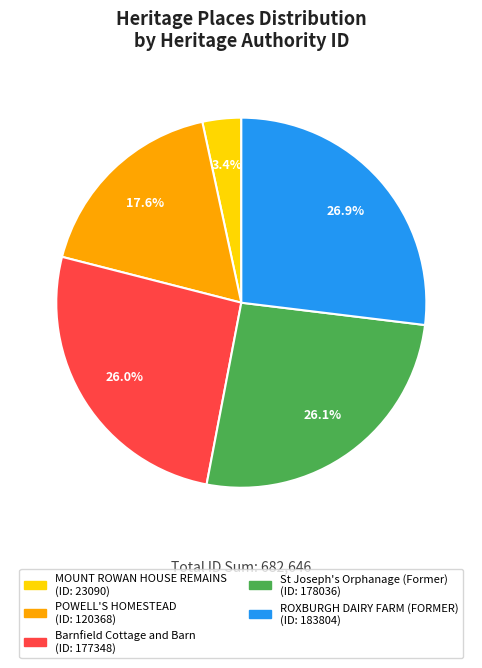

Count the number of slices in the pie.

5